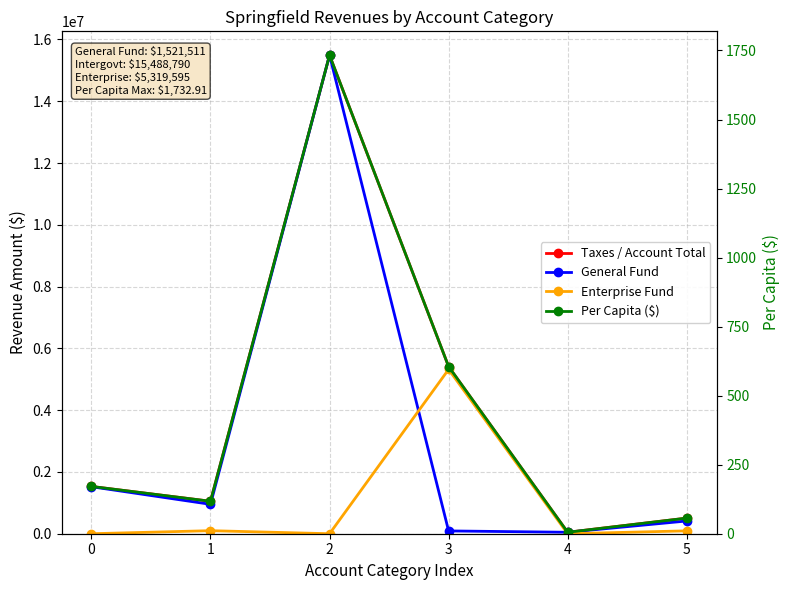

Between which two adjacent categories do Enterprise Fund and Per Capita ($) first intersect?

0 and 1